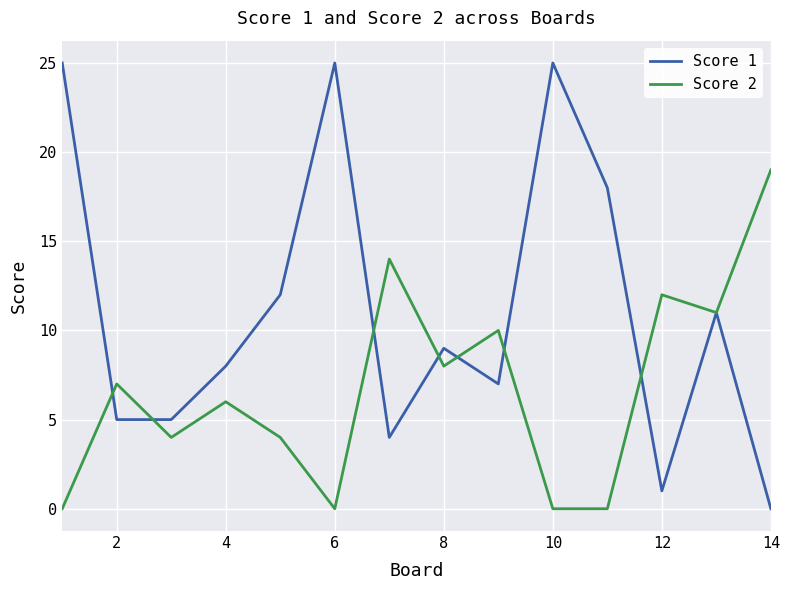

List the series in order of their overall mean, lowest first.

Score 2, Score 1